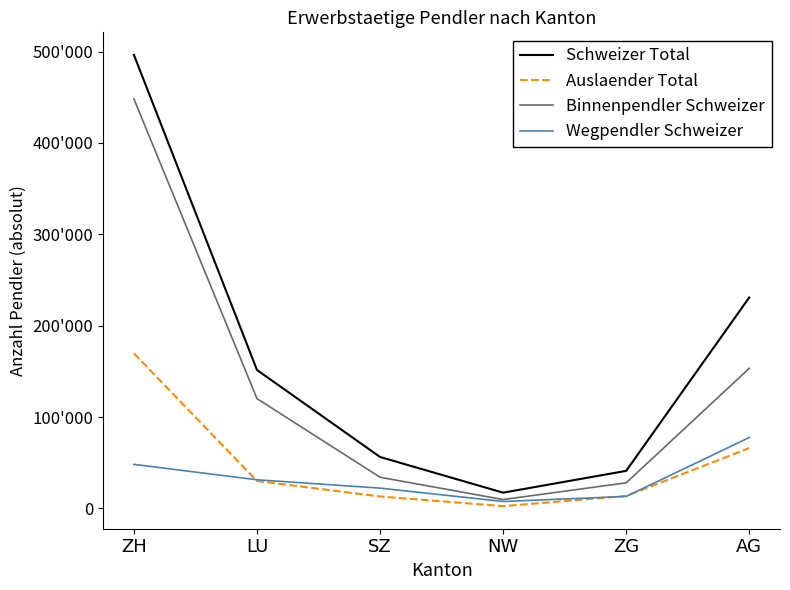

What is the sum of the Binnenpendler Schweizer values at AG and LU?

273400